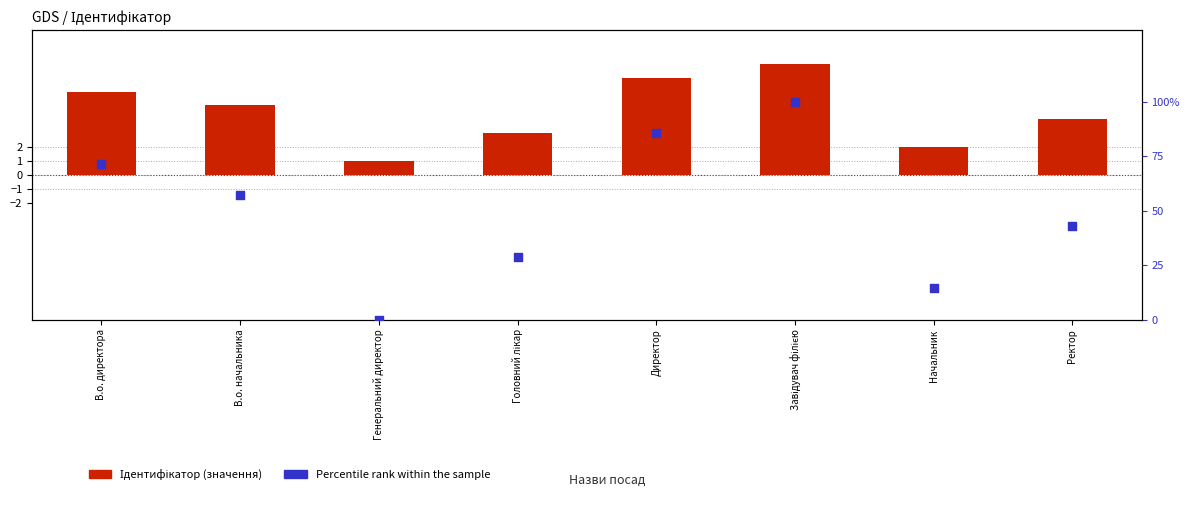

Which series has the largest total across all categories?

Percentile rank